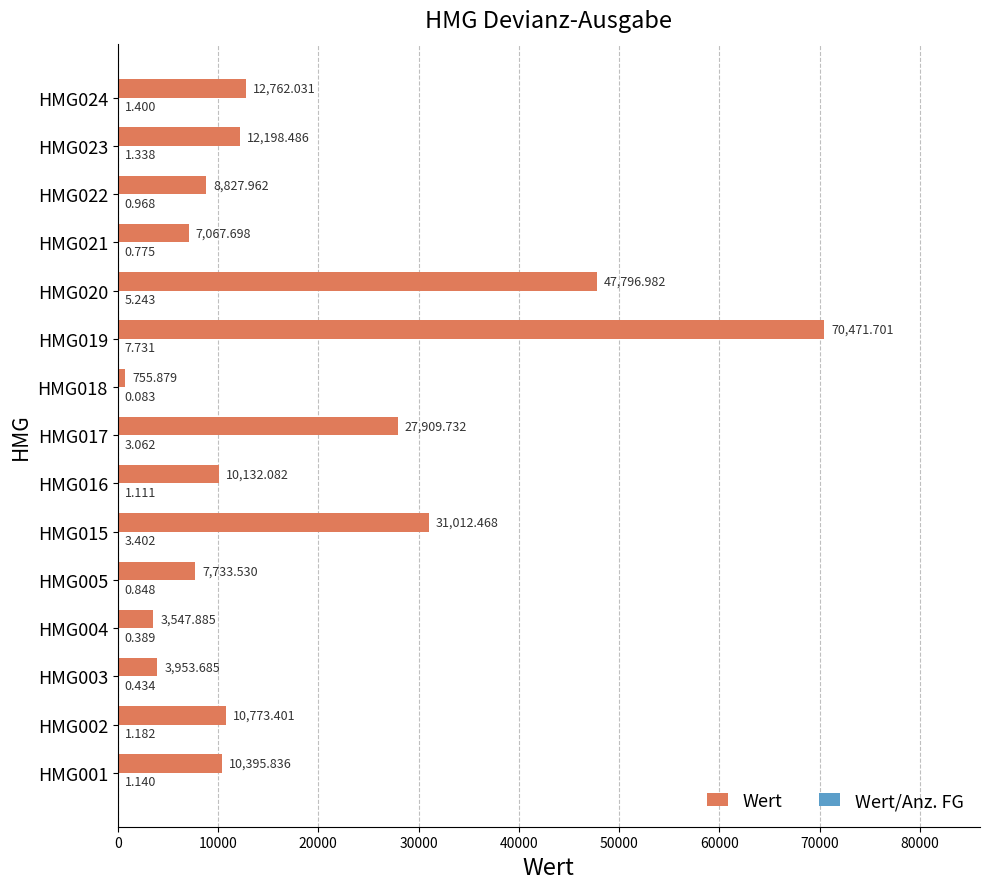

Between HMG005 and HMG022, which series saw the biggest shift?

Wert